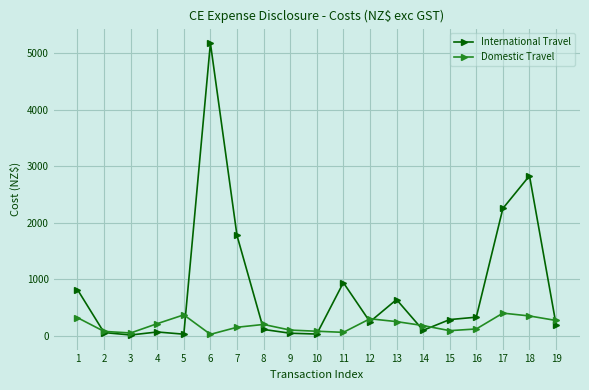

Is this an area chart (filled region under the line)?

No